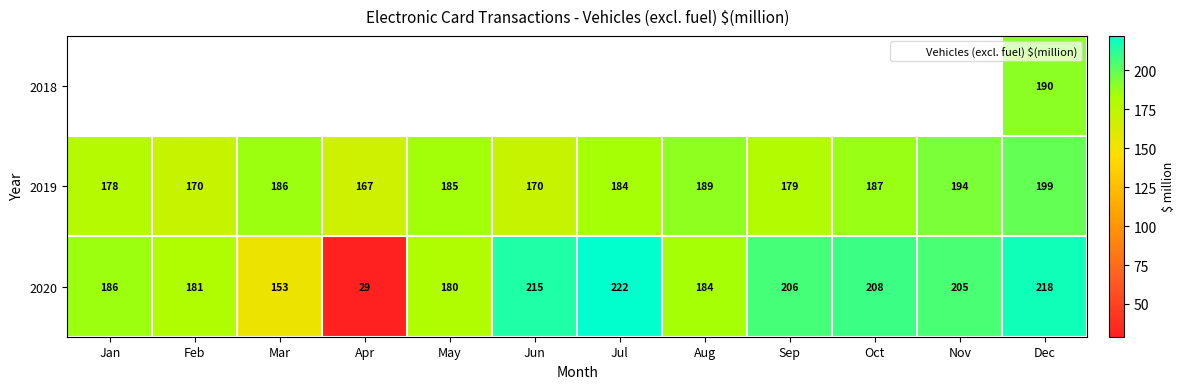

At Feb, list the series in order from largest to smallest.

2020, 2018, 2019